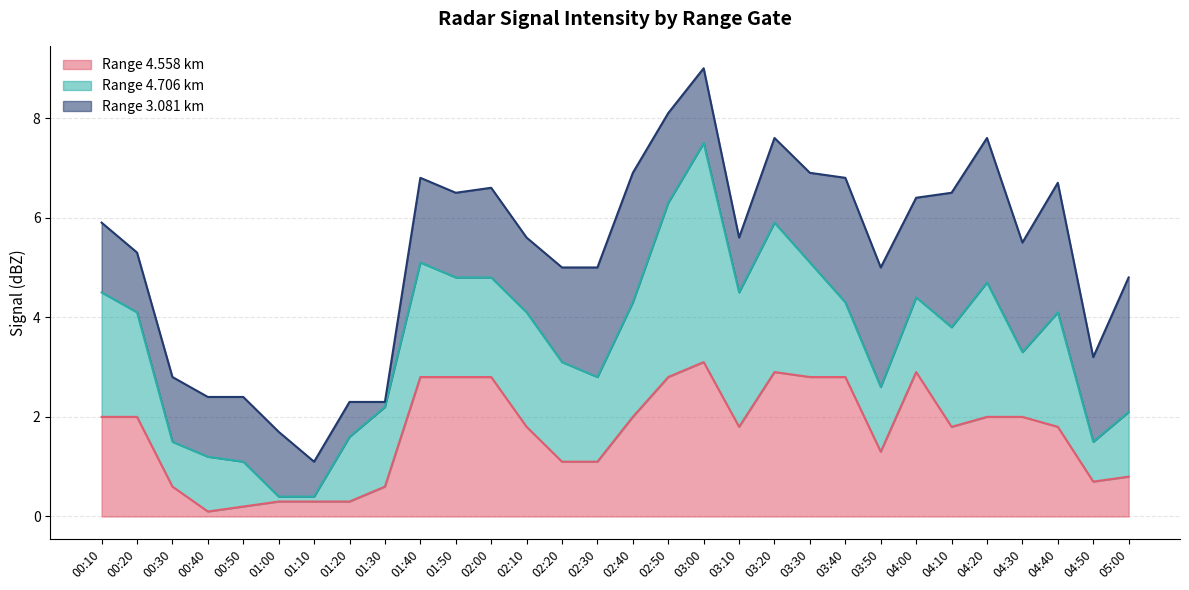

Which label corresponds to the smallest value in the chart?

01:30